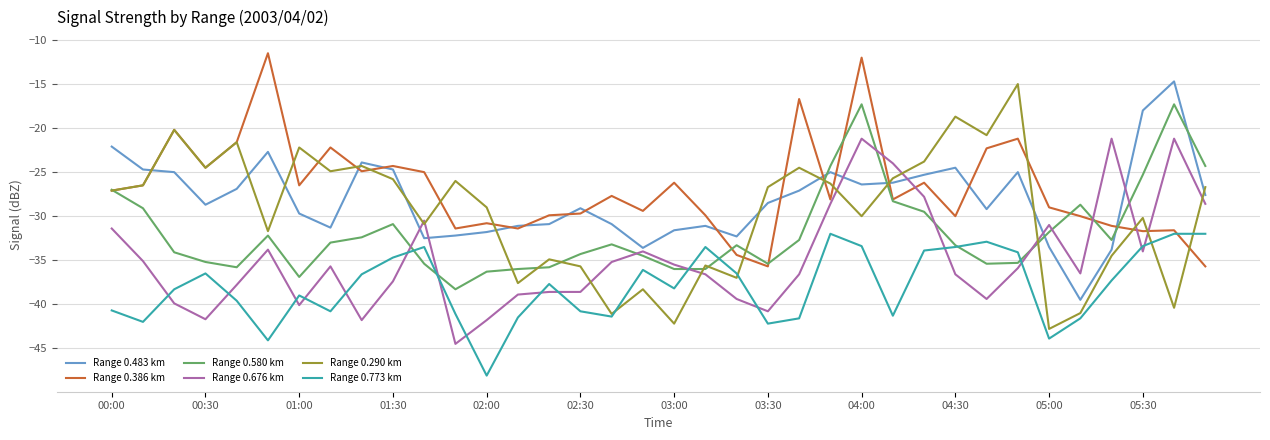

What is the minimum value for Range 0.483 km?

-39.5